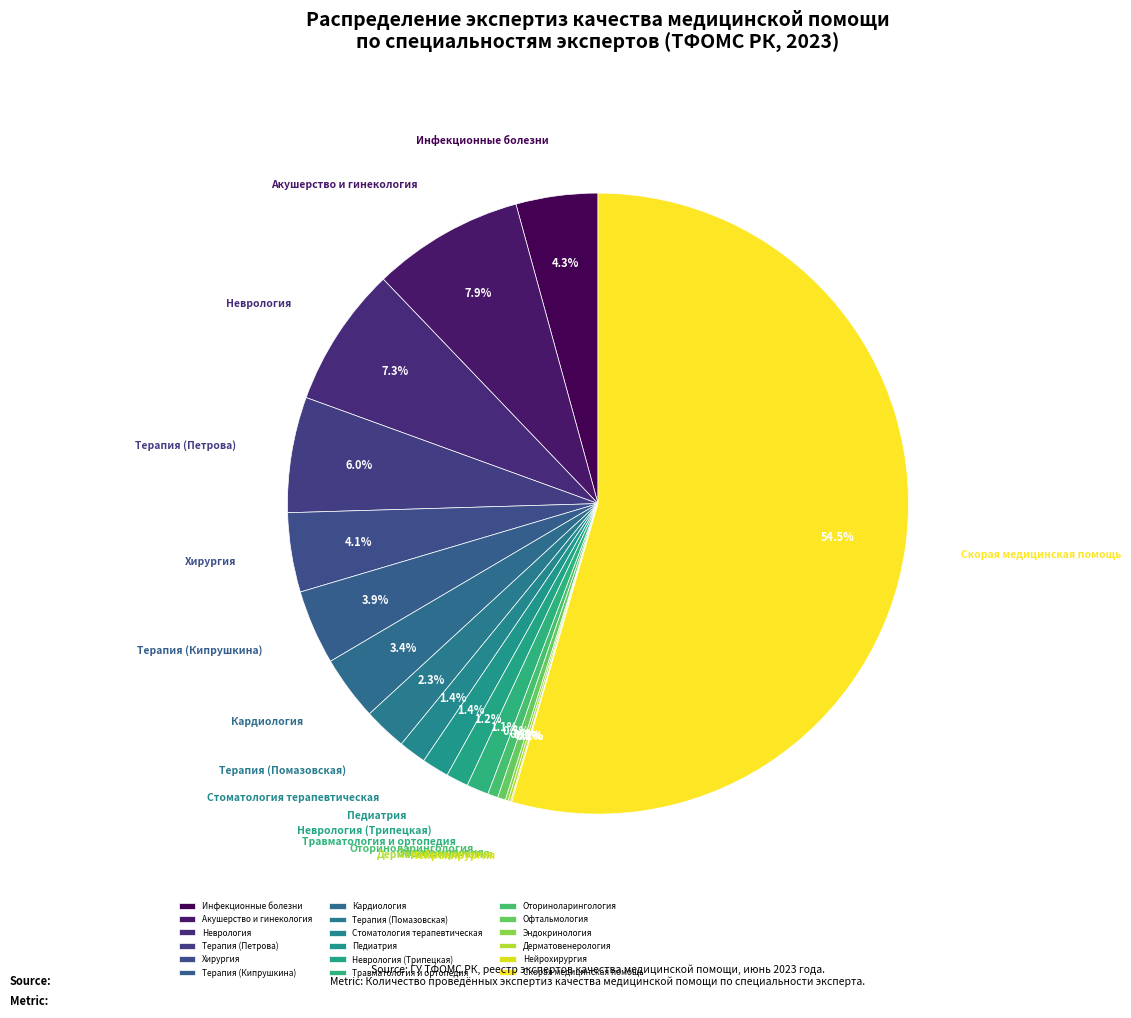

To the nearest percent, what is the average slice percentage?

6%